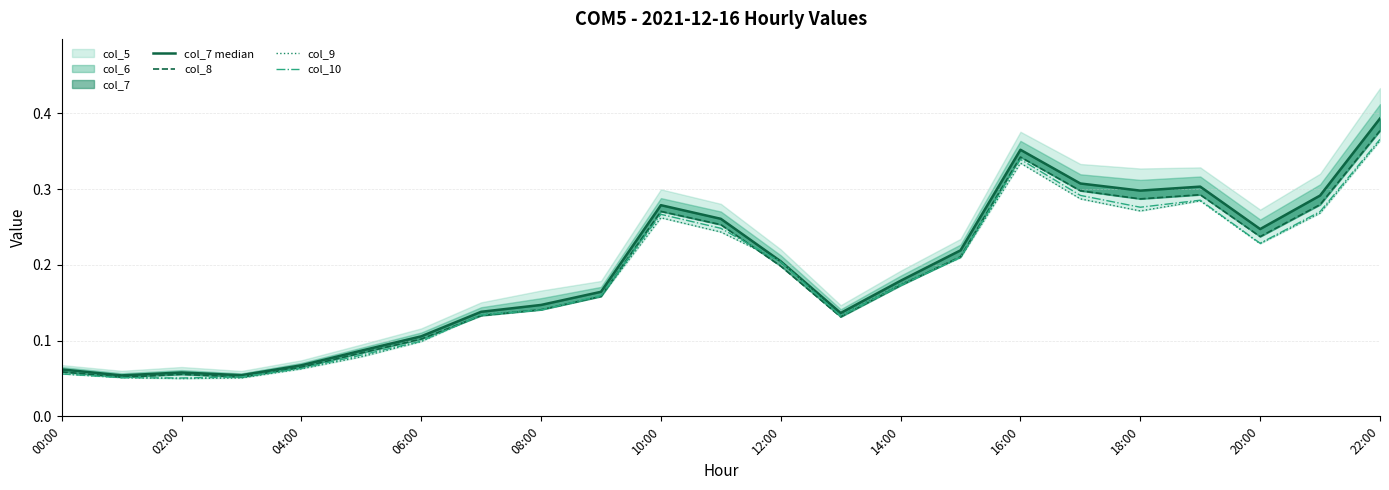

List the series in order of their peak value, lowest first.

col_9, col_10, col_8, col_7 median